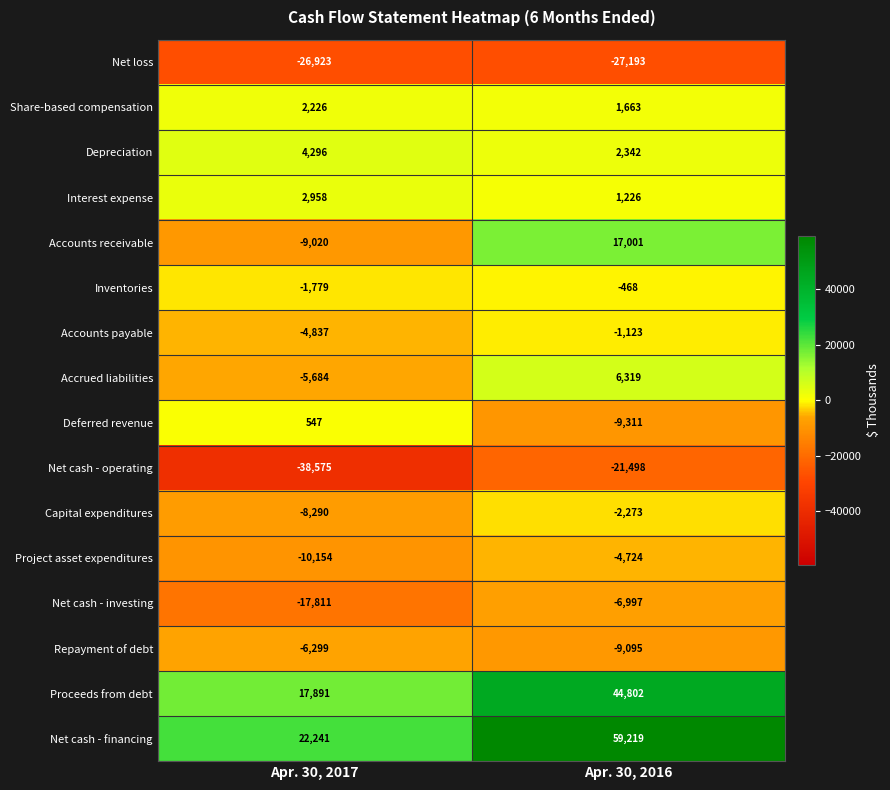

List the series in order of their peak value, lowest first.

Net loss, Net cash - operating, Net cash - investing, Repayment of debt, Project asset expenditures, Capital expenditures, Accounts payable, Inventories, Deferred revenue, Share-based compensation, Interest expense, Depreciation, Accrued liabilities, Accounts receivable, Proceeds from debt, Net cash - financing